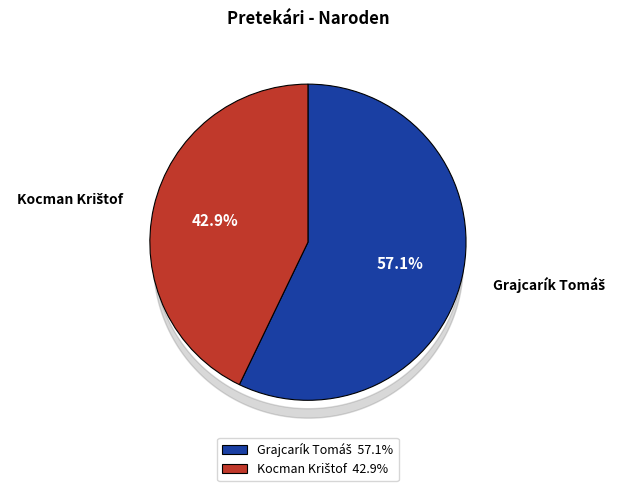

Does any single category account for the majority?

Yes